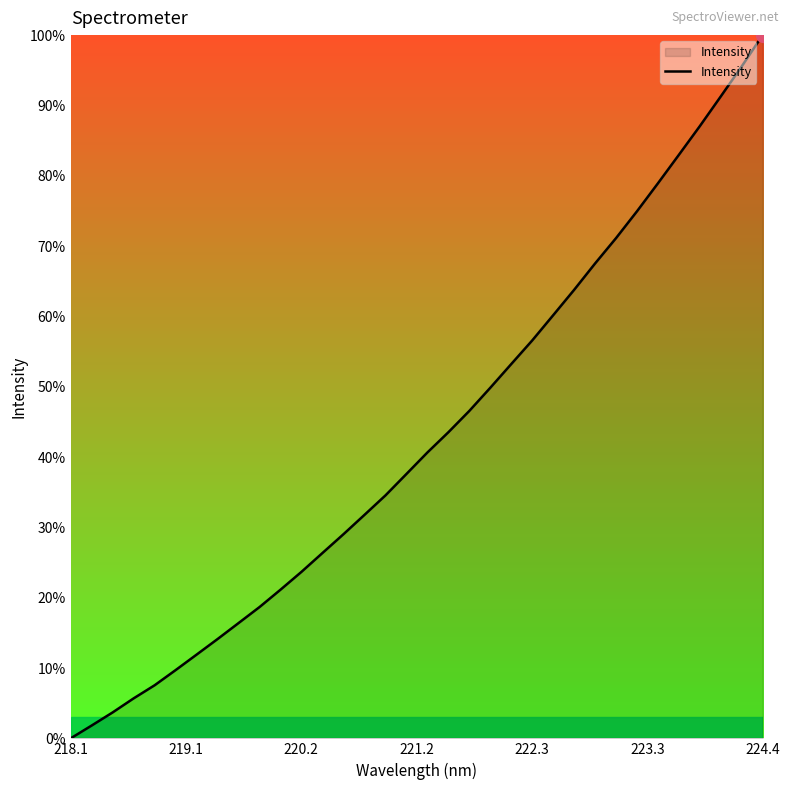

What is the greatest value displayed?

100.0